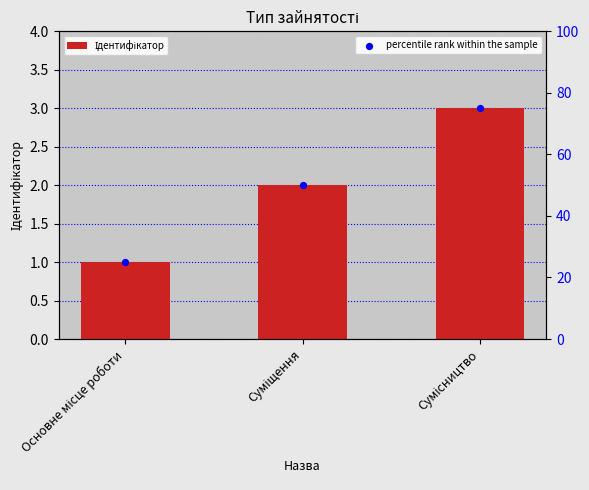

Which series has the widest spread of Y values?

percentile rank within the sample